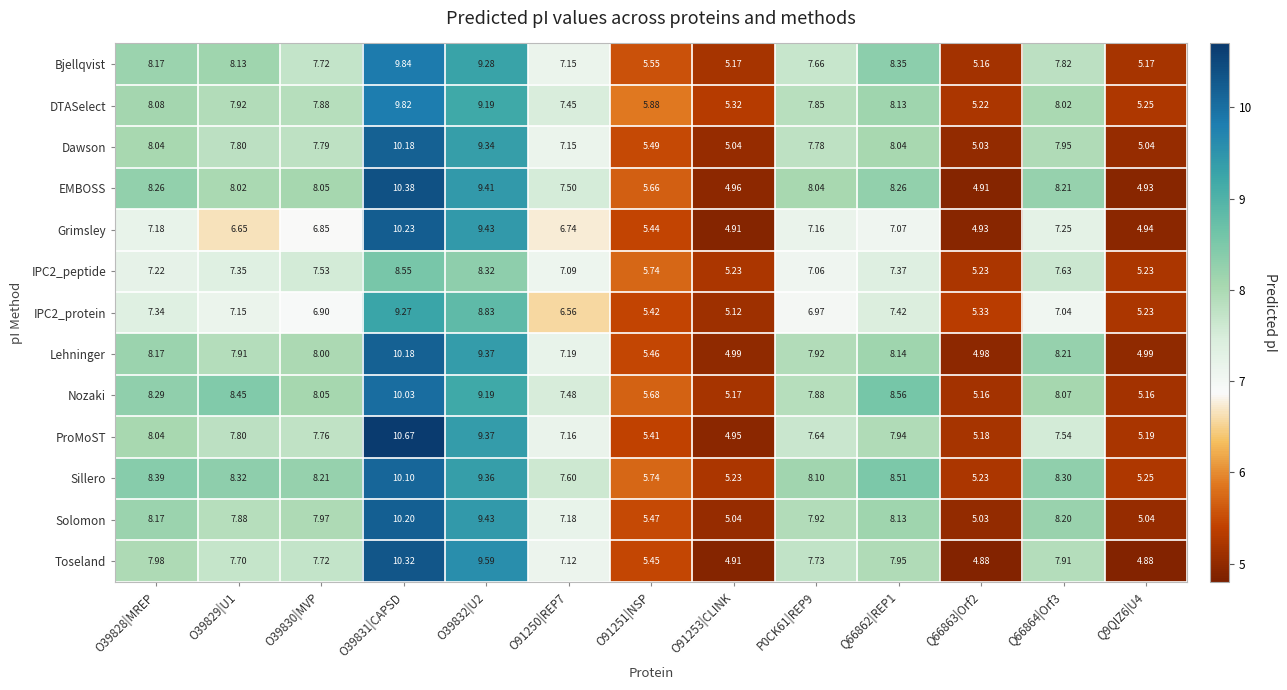

Which series changed the most between O39831|CAPSD and Q66864|Orf3?

ProMoST